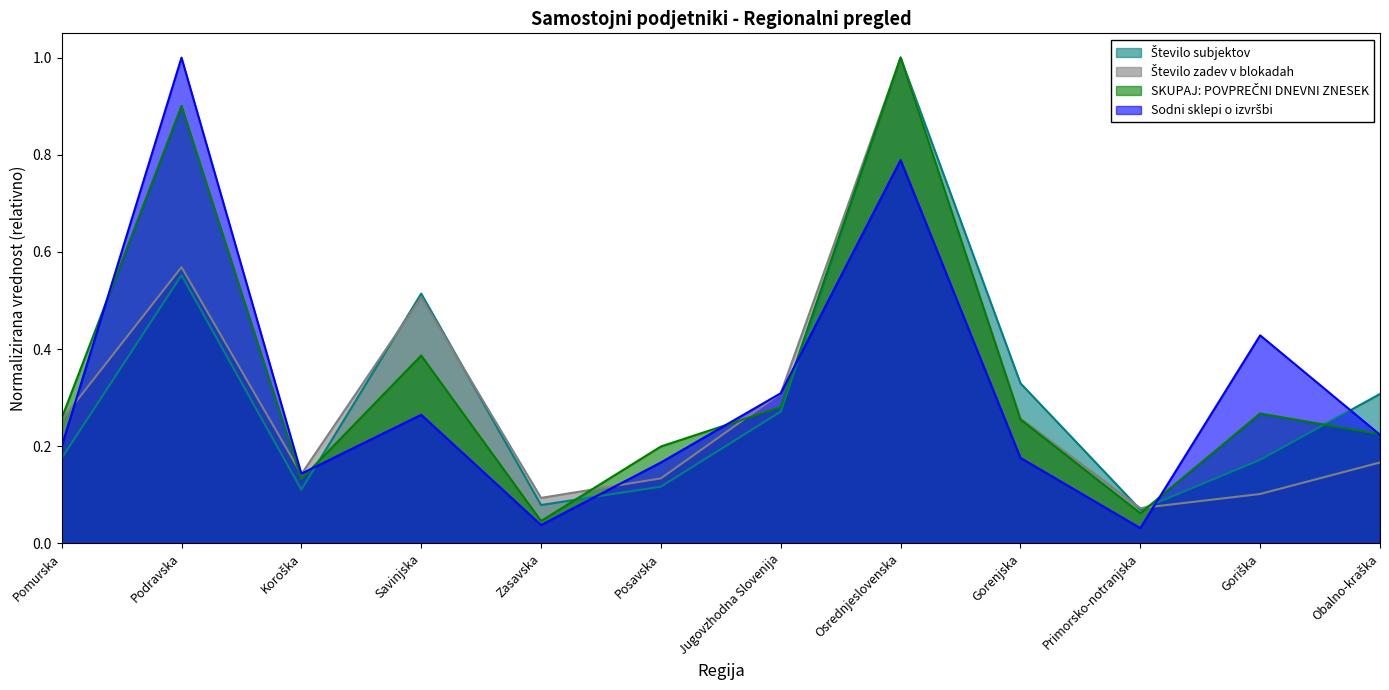

Where do Sodni sklepi o izvršbi and Število subjektov first cross each other?

Koroška and Savinjska